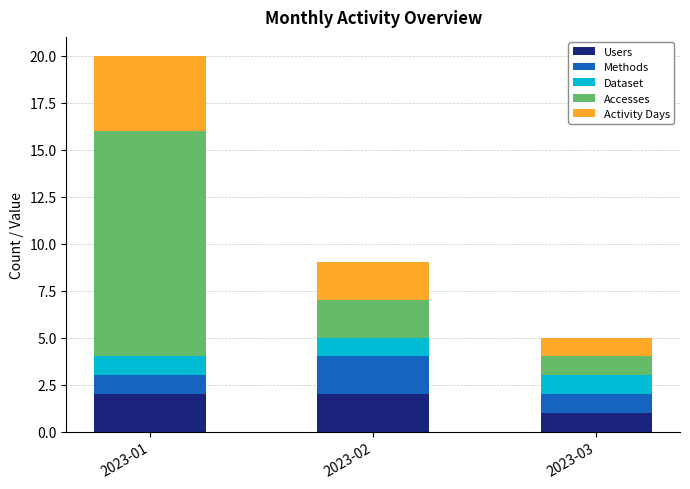

What is the total value across all series at 2023-01?

20